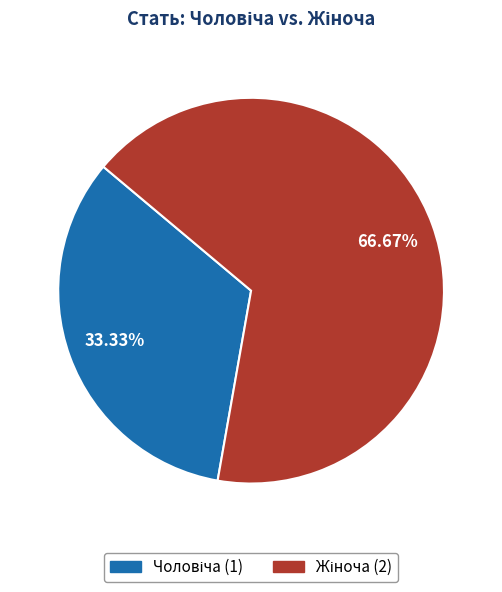

Which category has the biggest portion of the pie?

Жіноча